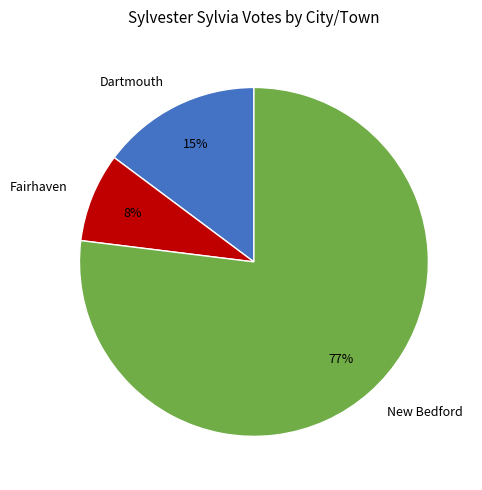

To the nearest percent, what is the difference between the Dartmouth and New Bedford slice percentages?

62%